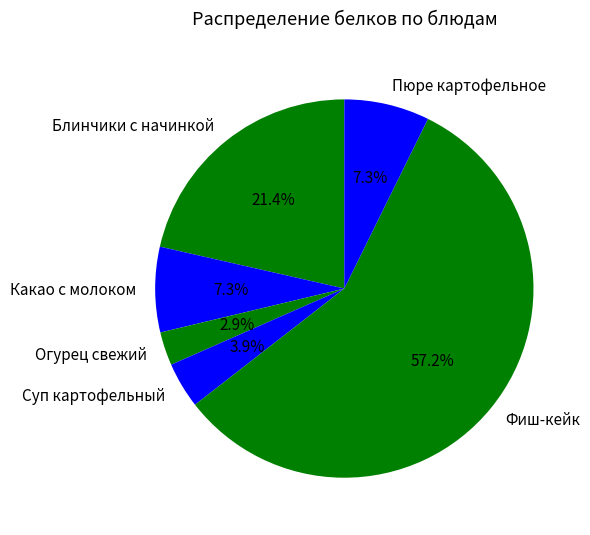

The Какао с молоком slice represents 7% of the pie. True or false?

True